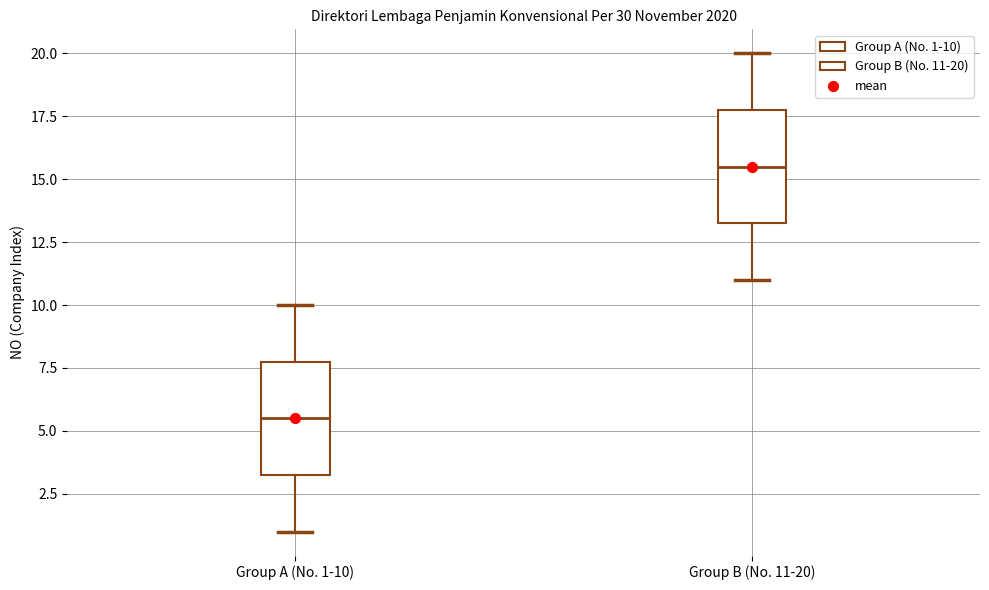

Reading left to right, transcribe this box plot: for each box, give where its median line is, the range the box spans, and where its two whiskers end, as read against the y-axis. The values are not printed on the chart, so give them approximately, as read against the axis.

Group A (No. 1-10): median 5.5, box 3.5 to 8.0, whiskers 1.0 to 10.0
Group B (No. 11-20): median 15.5, box 13.5 to 18.0, whiskers 11.0 to 20.0